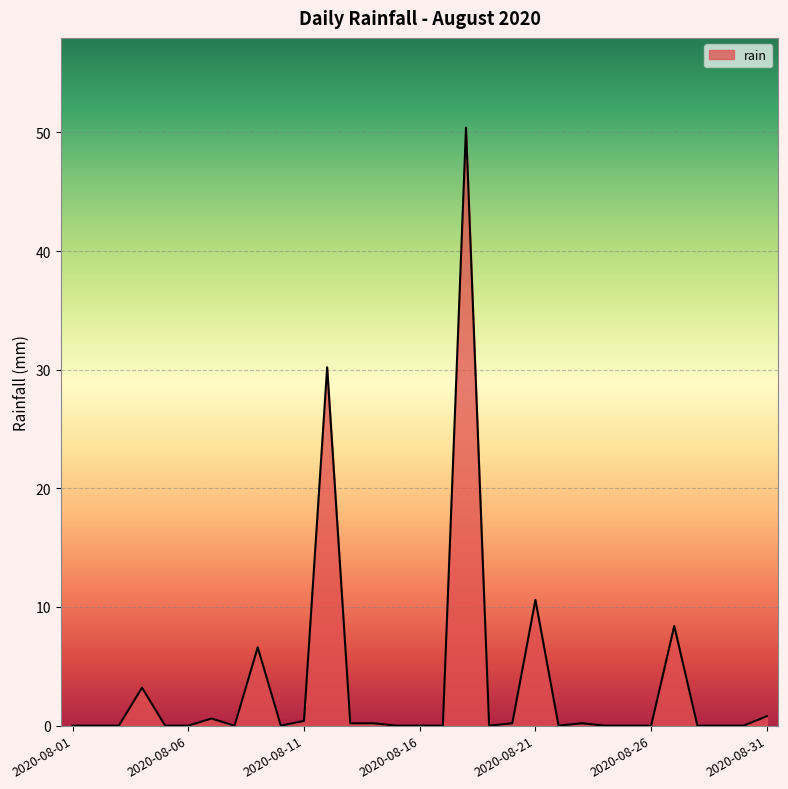

What is the sum of all values?

112.0